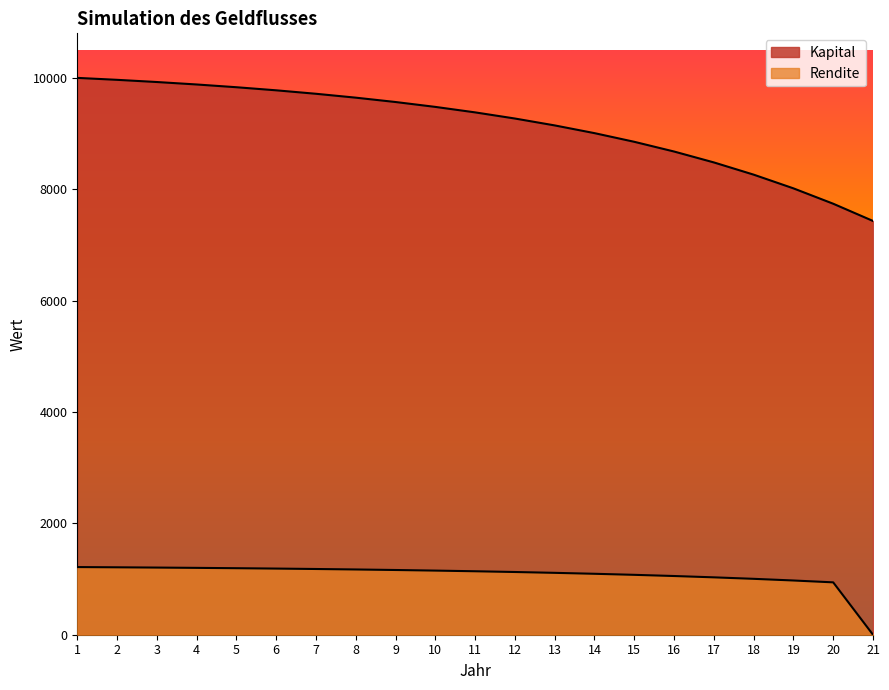

True or false: Rendite has a value of 1171.8 at 8.

True